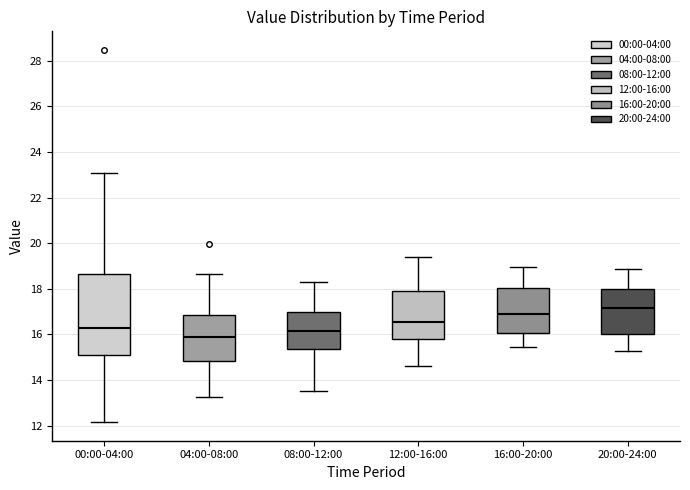

Which box has the highest median line?

20:00-24:00